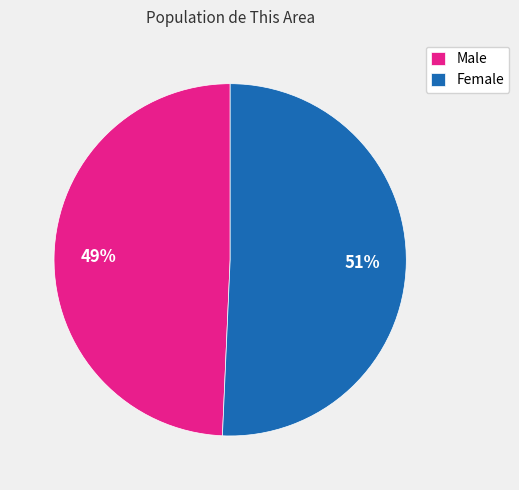

The Male slice represents 56% of the pie. True or false?

False